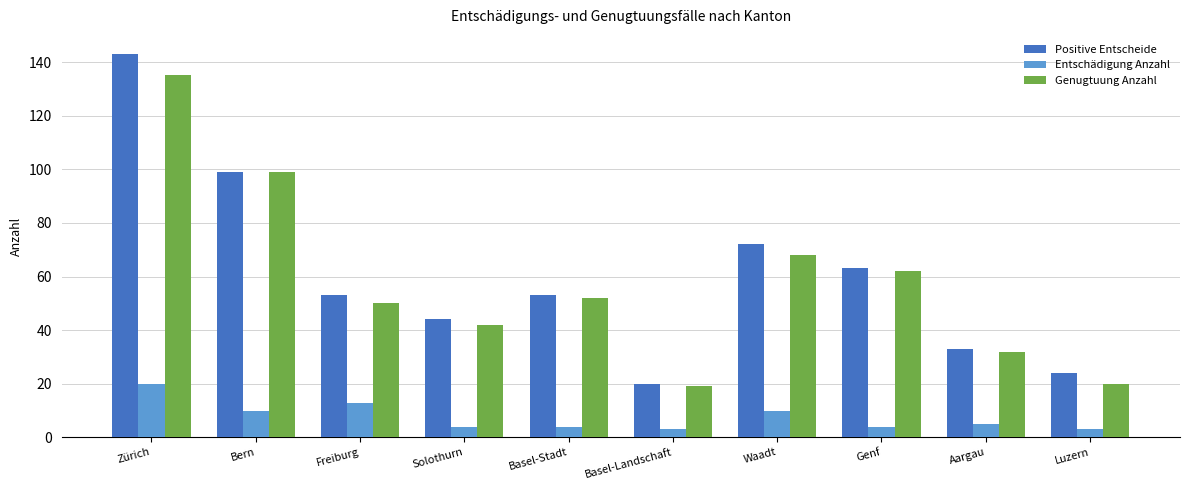

Which series has the largest total across all categories?

Positive Entscheide